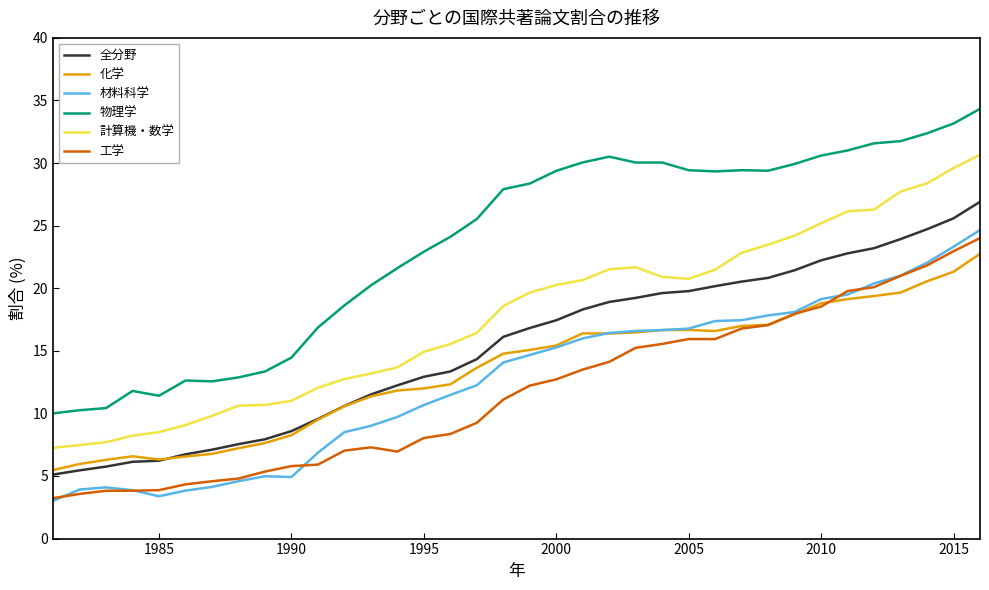

Which series has the widest spread of values?

物理学